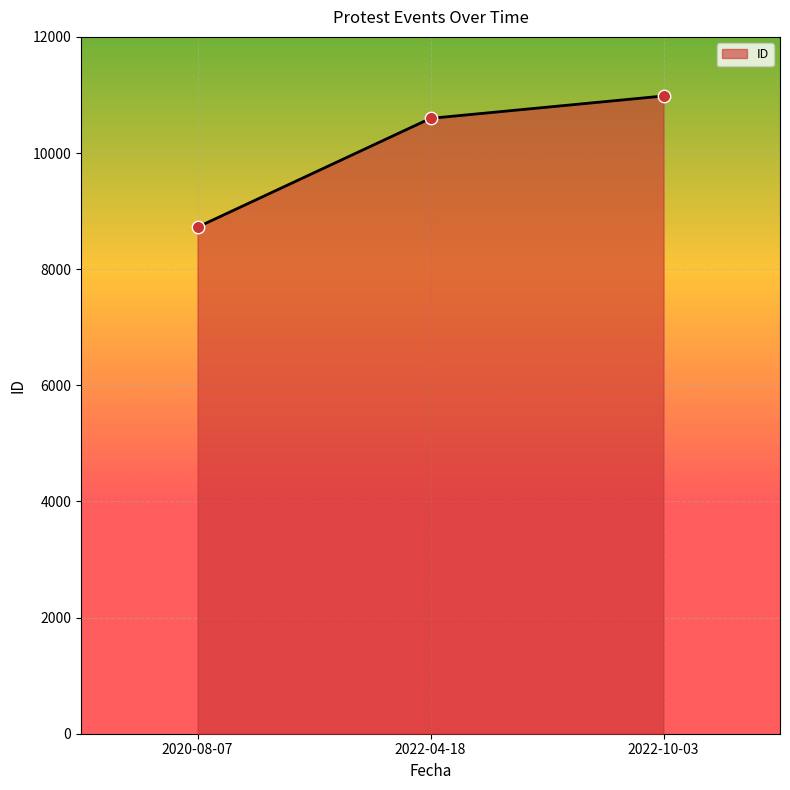

What is the ratio of the value at 2022-10-03 to the value at 2022-04-18?

1.0